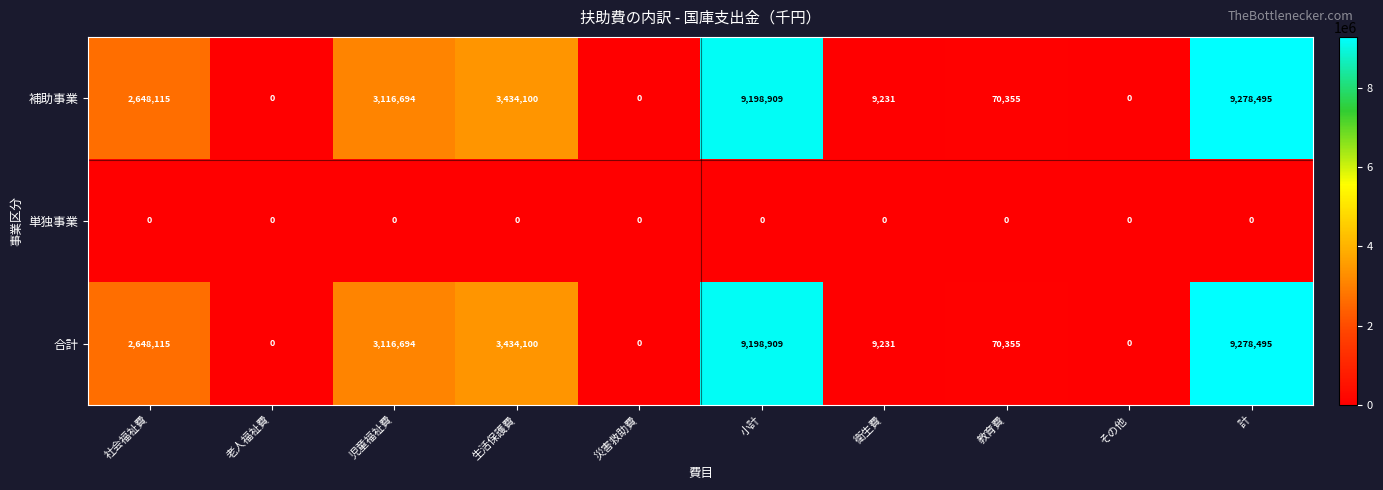

Reading right to left, list all the values displayed in this chart.

補助事業: 計=9278495	その他=0	教育費=70355	衛生費=9231	小計=9198909	災害救助費=0	生活保護費=3434100	児童福祉費=3116694	老人福祉費=0	社会福祉費=2648115
単独事業: 計=0	その他=0	教育費=0	衛生費=0	小計=0	災害救助費=0	生活保護費=0	児童福祉費=0	老人福祉費=0	社会福祉費=0
合計: 計=9278495	その他=0	教育費=70355	衛生費=9231	小計=9198909	災害救助費=0	生活保護費=3434100	児童福祉費=3116694	老人福祉費=0	社会福祉費=2648115